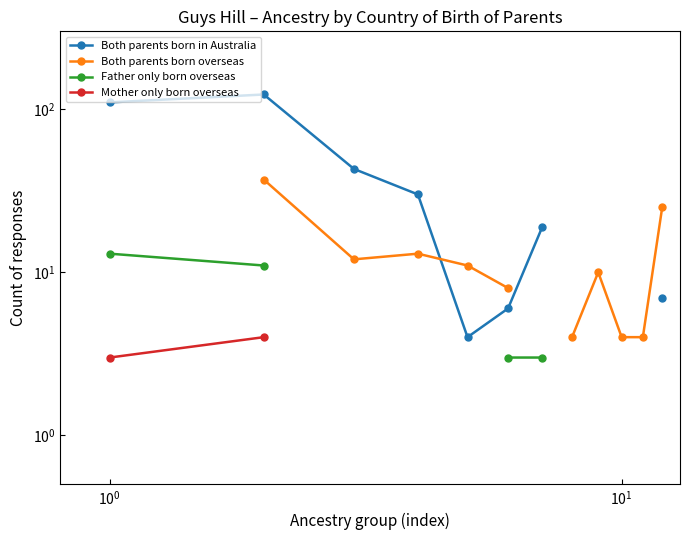

Rank the series by their maximum value, from highest to lowest.

Both parents born in Australia, Both parents born overseas, Father only born overseas, Mother only born overseas